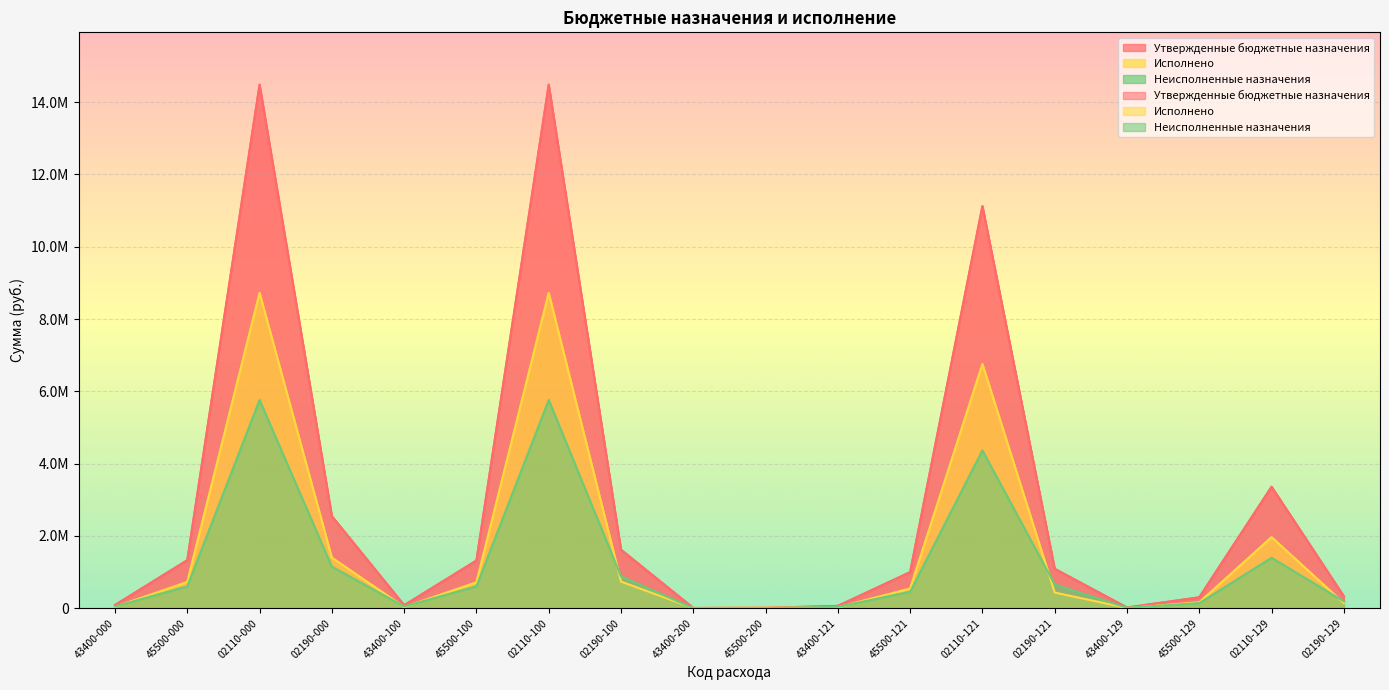

At 02190-121, list the series in order from smallest to largest.

Исполнено, Неисполненные назначения, Утвержденные бюджетные назначения